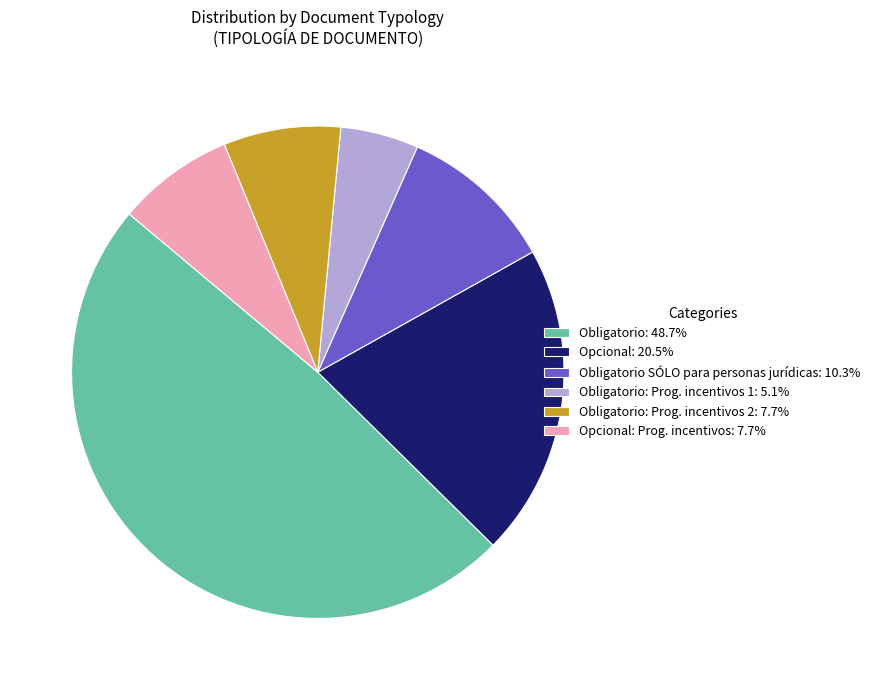

Does Opcional: Prog. incentivos: 7.7% represent more than half of the total?

No